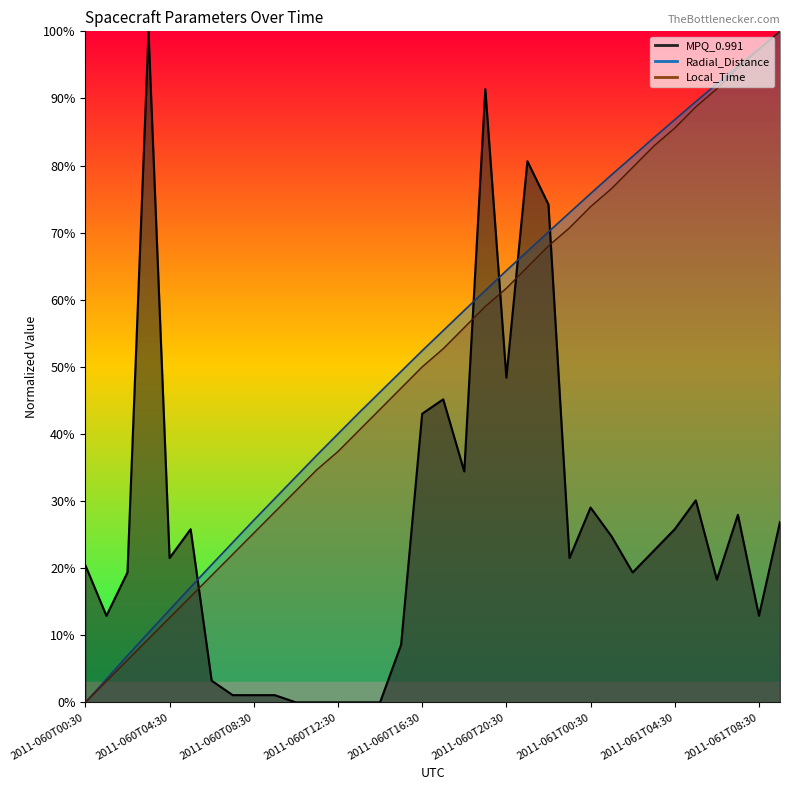

What is the total value across all series at 2011-060T16:30?

145.4